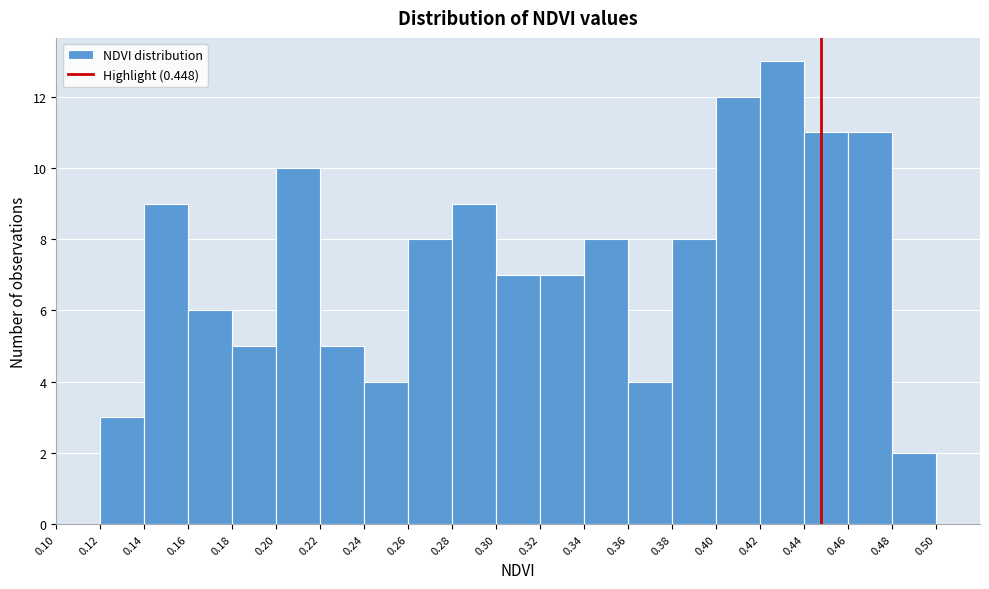

Reading left to right, transcribe this chart: for each bar, give the range it covers on the x-axis and its height. The values are not printed on the chart, so give them approximately, as read against the axis.

0.10 to 0.12: 0
0.12 to 0.14: 3
0.14 to 0.16: 9
0.16 to 0.18: 6
0.18 to 0.20: 5
0.20 to 0.22: 10
0.22 to 0.24: 5
0.24 to 0.26: 4
0.26 to 0.28: 8
0.28 to 0.30: 9
0.30 to 0.32: 7
0.32 to 0.34: 7
0.34 to 0.36: 8
0.36 to 0.38: 4
0.38 to 0.40: 8
0.40 to 0.42: 12
0.42 to 0.44: 13
0.44 to 0.46: 11
0.46 to 0.48: 11
0.48 to 0.50: 2